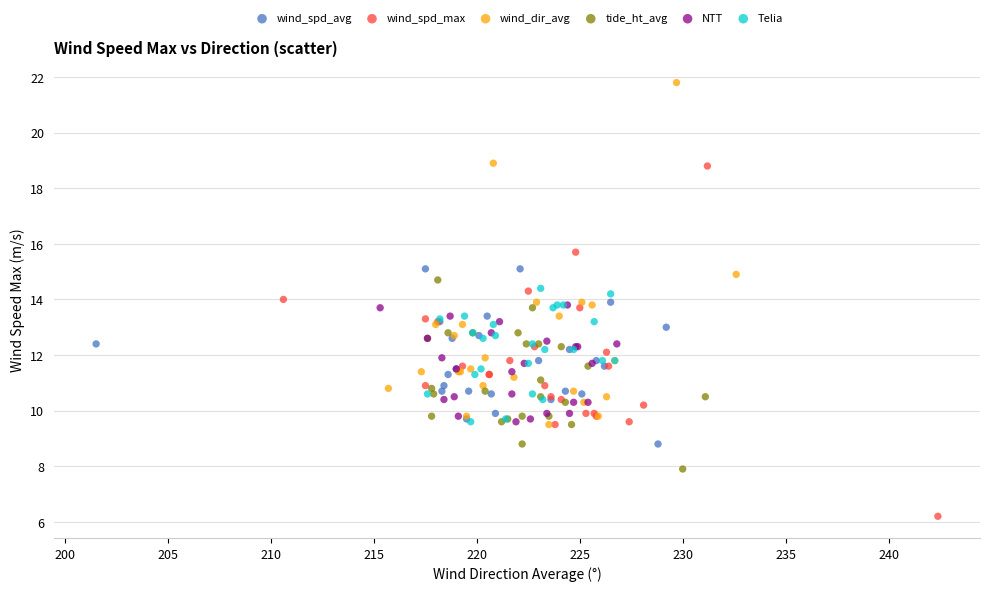

Which series contains the highest Y value?

wind_dir_avg